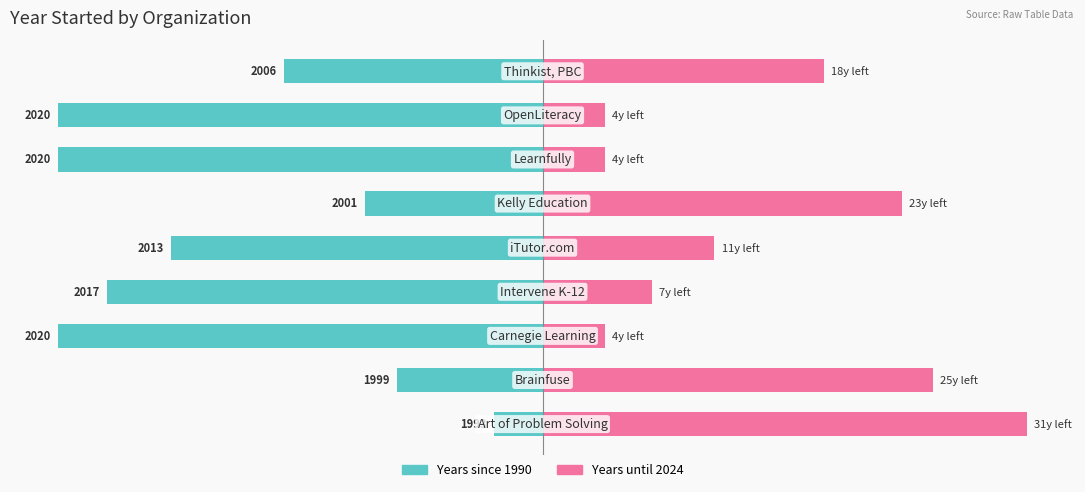

What are all the series names shown in the legend?

Years since 1990, Years until 2024